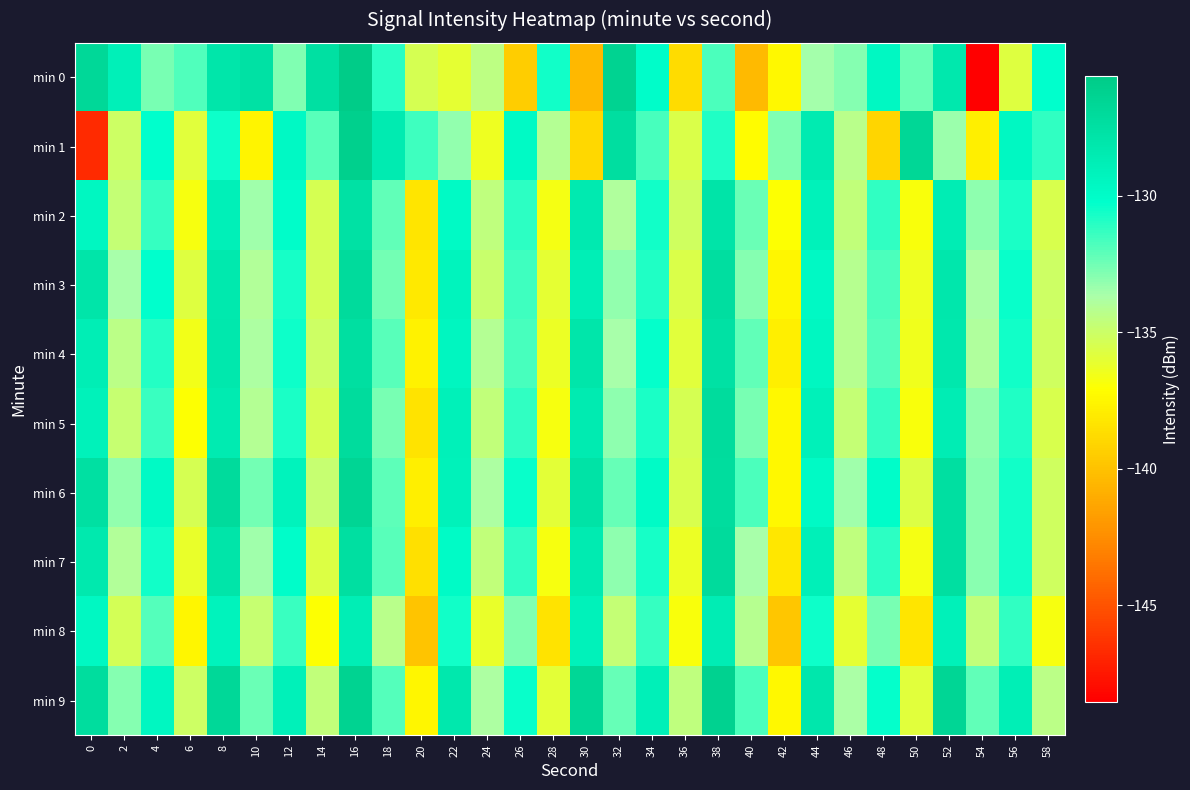

Reading right to left, extract all data points from this chart.

min 0: 58=-130.2	56=-135.7	54=-148.5	52=-128.2	50=-132.4	48=-129.7	46=-132.9	44=-133.5	42=-137.4	40=-140.3	38=-131.8	36=-138.8	34=-130.1	32=-126.3	30=-140.4	28=-130.6	26=-139.4	24=-134.4	22=-136.1	20=-135.4	18=-131.0	16=-125.6	14=-127.5	12=-132.8	10=-127.6	8=-128.0	6=-131.9	4=-132.6	2=-128.9	0=-126.8
min 1: 58=-131.2	56=-129.6	54=-137.8	52=-133.4	50=-126.7	48=-139.1	46=-134.3	44=-128.5	42=-132.8	40=-137.2	38=-130.9	36=-135.6	34=-131.7	32=-127.3	30=-138.9	28=-134.1	26=-129.8	24=-136.4	22=-133.2	20=-131.5	18=-128.4	16=-126.1	14=-132.1	12=-129.7	10=-137.6	8=-130.5	6=-135.9	4=-130.2	2=-135.0	0=-146.7
min 2: 58=-135.5	56=-130.8	54=-133.1	52=-128.6	50=-136.9	48=-131.2	46=-134.6	44=-129.1	42=-137.0	40=-132.4	38=-127.8	36=-135.2	34=-130.6	32=-133.9	30=-128.4	28=-136.7	26=-131.1	24=-134.5	22=-129.8	20=-138.3	18=-132.2	16=-127.6	14=-135.4	12=-130.1	10=-133.5	8=-128.9	6=-136.8	4=-131.3	2=-134.7	0=-129.5
min 3: 58=-135.1	56=-130.4	54=-133.7	52=-128.1	50=-136.4	48=-131.8	46=-134.2	44=-129.7	42=-137.5	40=-132.9	38=-127.3	36=-135.6	34=-130.9	32=-133.2	30=-128.8	28=-136.1	26=-131.5	24=-134.9	22=-129.3	20=-138.1	18=-132.6	16=-127.0	14=-135.3	12=-130.7	10=-134.0	8=-128.3	6=-135.8	4=-130.2	2=-133.6	0=-127.9
min 4: 58=-135.2	56=-130.6	54=-133.9	52=-128.2	50=-136.5	48=-131.9	46=-134.2	44=-129.5	42=-137.8	40=-132.2	38=-127.6	36=-135.9	34=-130.3	32=-133.6	30=-128.0	28=-136.3	26=-131.7	24=-134.1	22=-129.4	20=-137.7	18=-132.0	16=-127.4	14=-135.1	12=-130.5	10=-133.8	8=-128.2	6=-136.6	4=-131.0	2=-134.4	0=-128.7
min 5: 58=-135.5	56=-130.9	54=-133.2	52=-128.6	50=-136.9	48=-131.3	46=-134.7	44=-129.0	42=-137.4	40=-132.7	38=-127.1	36=-135.4	34=-130.8	32=-133.1	30=-128.5	28=-136.8	26=-131.2	24=-134.6	22=-129.0	20=-138.4	18=-132.7	16=-127.1	14=-135.4	12=-130.8	10=-134.1	8=-128.5	6=-137.0	4=-131.4	2=-134.8	0=-129.1
min 6: 58=-135.2	56=-130.6	54=-133.0	52=-127.4	50=-135.7	48=-130.1	46=-133.5	44=-129.8	42=-137.4	40=-131.8	38=-127.2	36=-135.5	34=-129.9	32=-132.3	30=-127.7	28=-136.0	26=-130.4	24=-133.8	22=-129.1	20=-137.8	18=-132.1	16=-126.5	14=-134.8	12=-129.2	10=-132.6	8=-127.0	6=-135.4	4=-129.8	2=-133.2	0=-127.5
min 7: 58=-135.2	56=-130.6	54=-133.0	52=-127.4	50=-136.7	48=-131.1	46=-134.5	44=-128.9	42=-138.2	40=-133.6	38=-127.0	36=-136.3	34=-130.7	32=-133.1	30=-128.5	28=-136.8	26=-131.2	24=-134.6	22=-129.9	20=-138.6	18=-132.0	16=-127.4	14=-135.7	12=-130.1	10=-133.5	8=-127.9	6=-136.2	4=-130.6	2=-134.0	0=-128.3
min 8: 58=-136.8	56=-131.2	54=-134.6	52=-129.0	50=-138.3	48=-132.7	46=-136.1	44=-130.5	42=-139.8	40=-134.2	38=-128.6	36=-136.9	34=-131.3	32=-134.7	30=-129.1	28=-138.4	26=-132.8	24=-136.2	22=-130.6	20=-139.9	18=-134.3	16=-128.7	14=-137.0	12=-131.4	10=-134.8	8=-129.2	6=-137.5	4=-131.9	2=-135.3	0=-129.6
min 9: 58=-134.4	56=-128.8	54=-132.2	52=-126.6	50=-135.9	48=-130.3	46=-133.7	44=-128.1	42=-137.4	40=-131.8	38=-126.2	36=-134.5	34=-128.9	32=-132.3	30=-126.7	28=-136.0	26=-130.4	24=-133.8	22=-128.2	20=-137.5	18=-131.9	16=-126.3	14=-134.6	12=-129.0	10=-132.4	8=-126.8	6=-135.1	4=-129.5	2=-132.9	0=-127.2